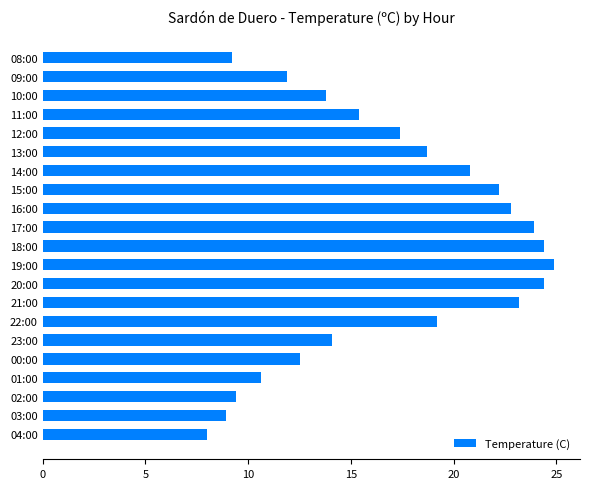

Where is the data nearest to the value 16?

11:00